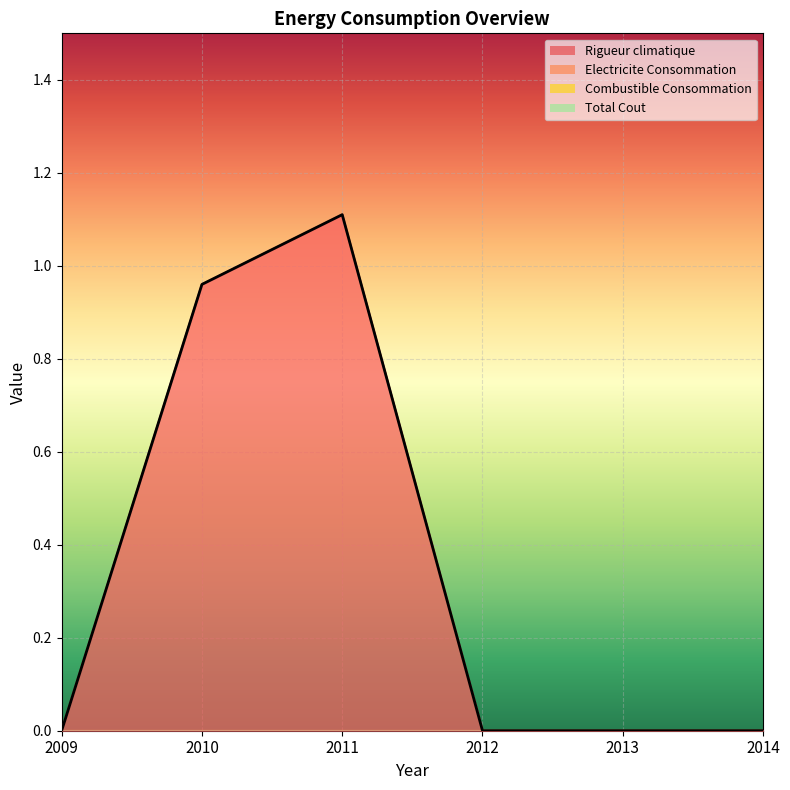

What is the greatest value displayed?

1.1